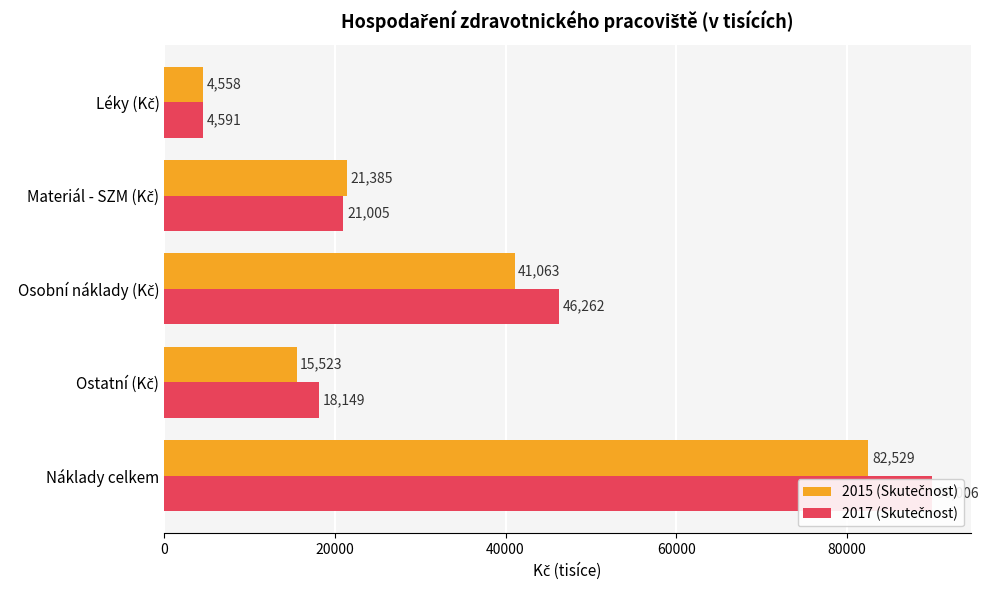

What is the value of the 2017 (Skutečnost) bar at the 4th from the left?

18148.8